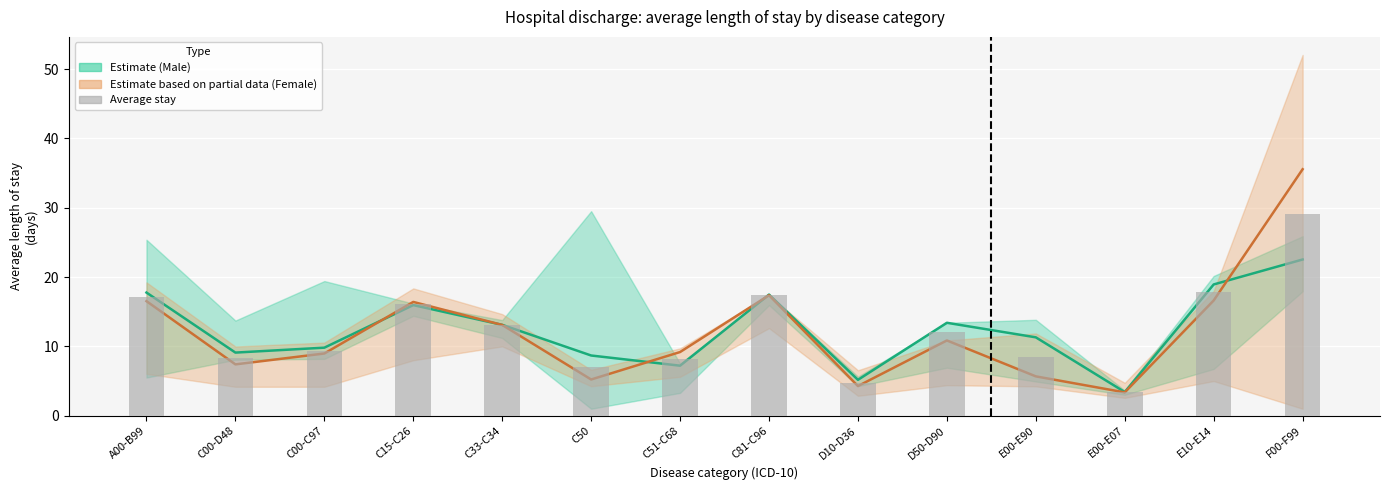

At which category does the chart reach its minimum across all series?

E00-E07